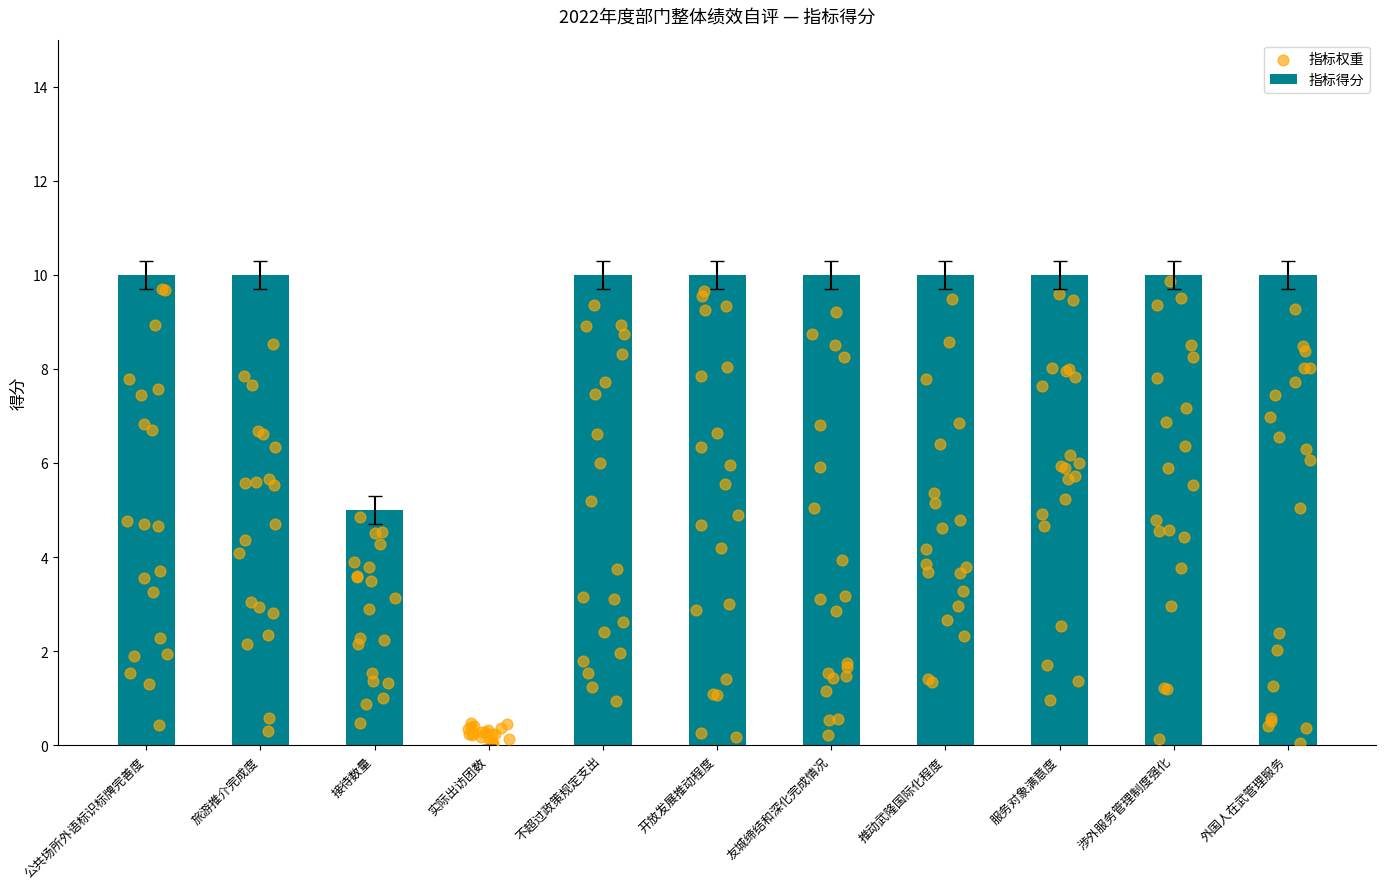

Approximately how many times larger is the value at 公共场所外语标识标牌完善度 compared to 友城缔结和深化完成情况?

1.0